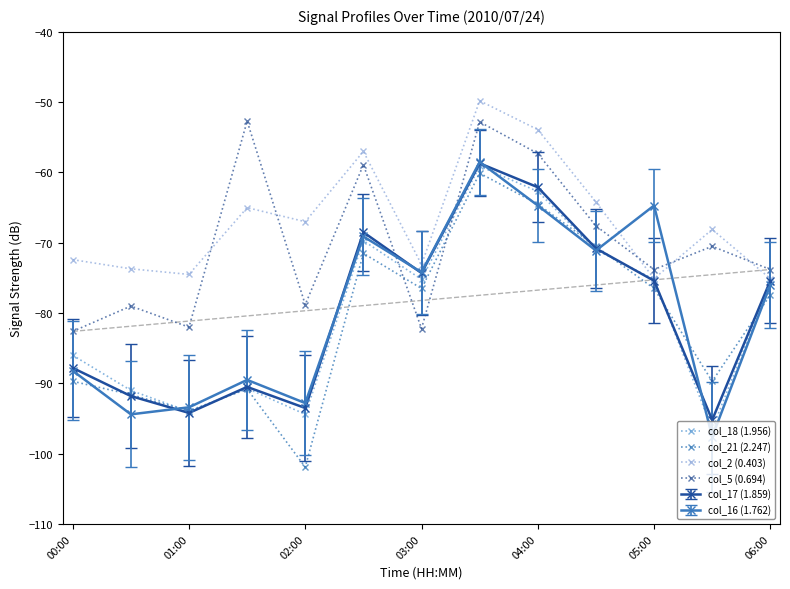

How many interior local peaks does the col_18 (1.956) series have?

3